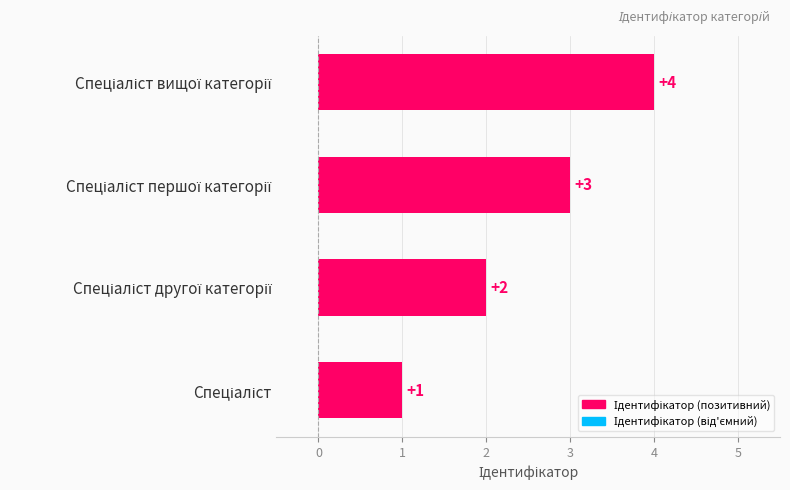

Count the values in the range 2 to 4.

3